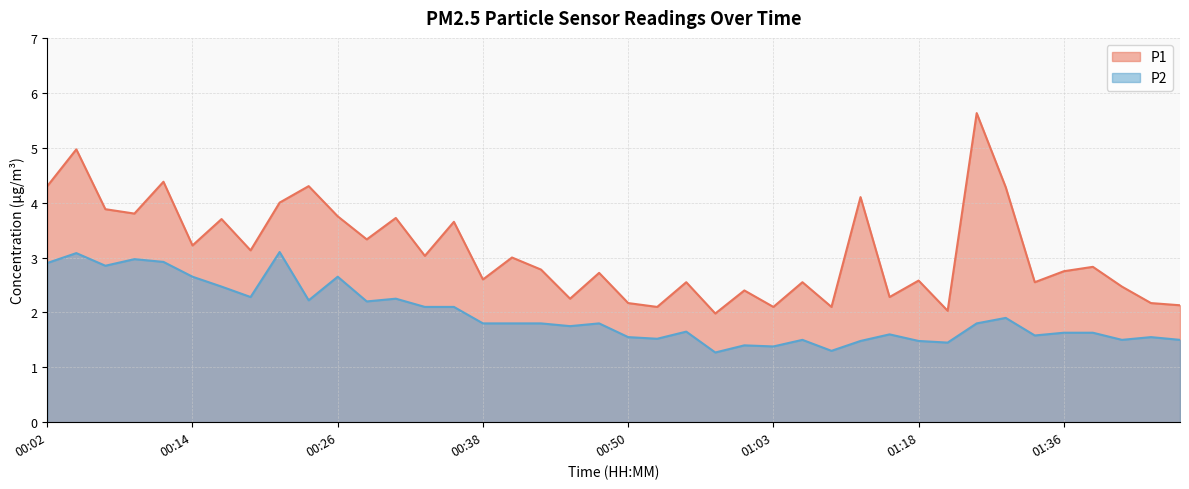

True or false: P2 and P1 cross at least once.

False